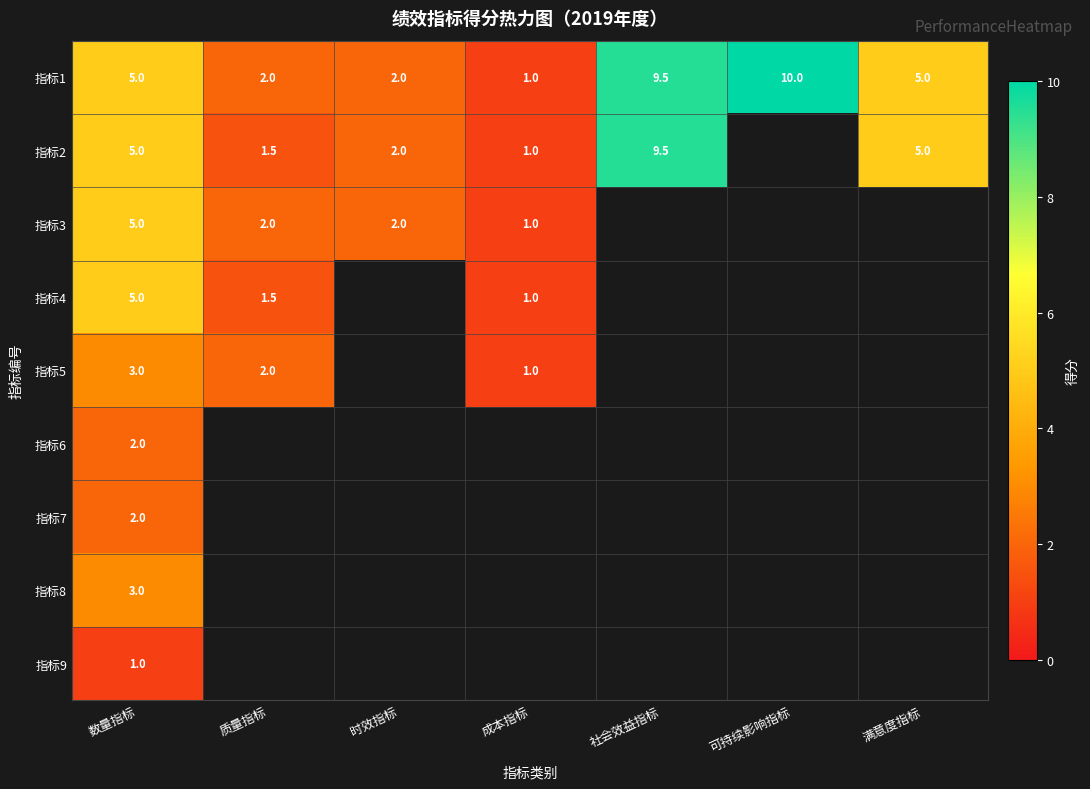

At which category is the sum across all series the highest?

数量指标